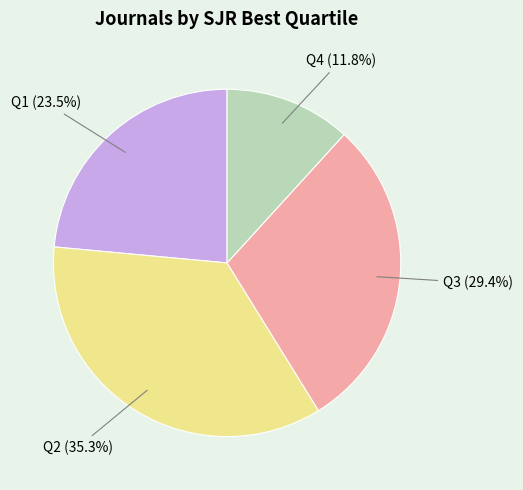

Is there a majority slice in this chart?

No